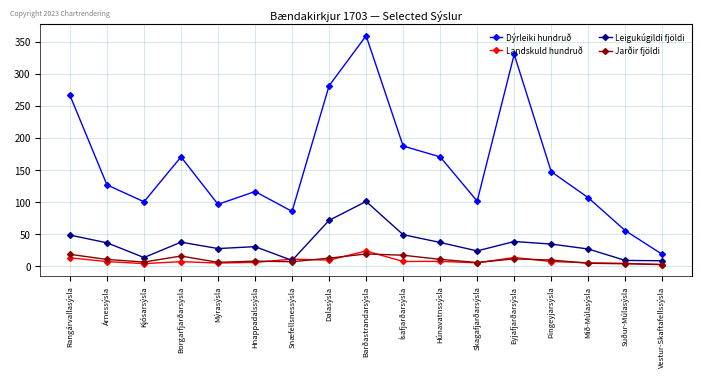

In Dýrleiki hundruð, how many points are higher than both neighbors (excluding endpoints)?

4